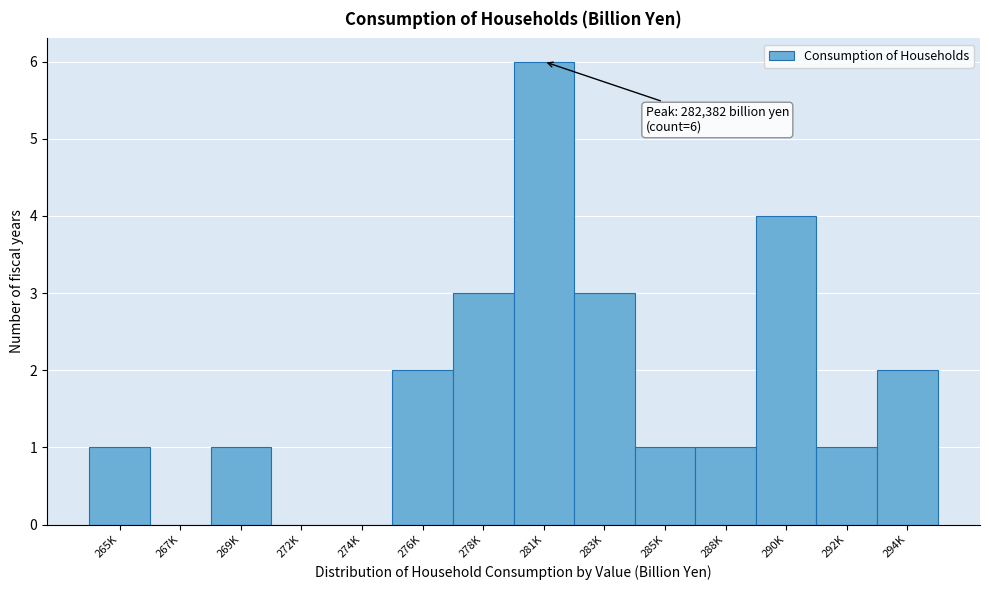

Reading left to right, list all the values displayed in this chart.

265K=1	267K=0	269K=1	272K=0	274K=0	276K=2	278K=3	281K=6	283K=3	285K=1	288K=1	290K=4	292K=1	294K=2